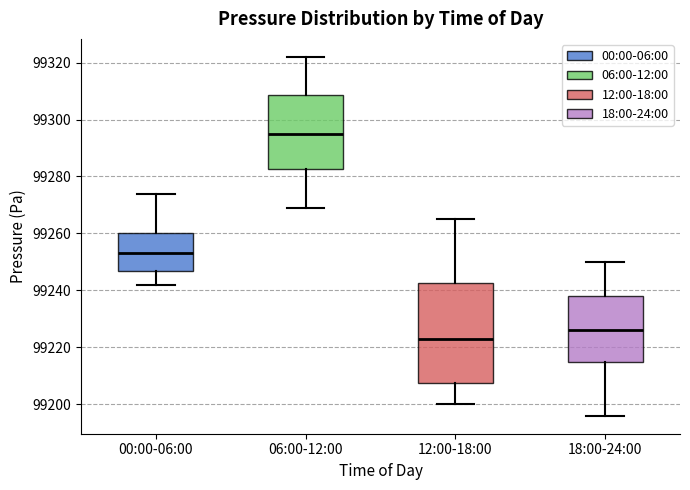

Where does the upper whisker of the box for 12:00-18:00 end on the y-axis? The values are not printed on the chart, so give them approximately, as read against the axis.

99266